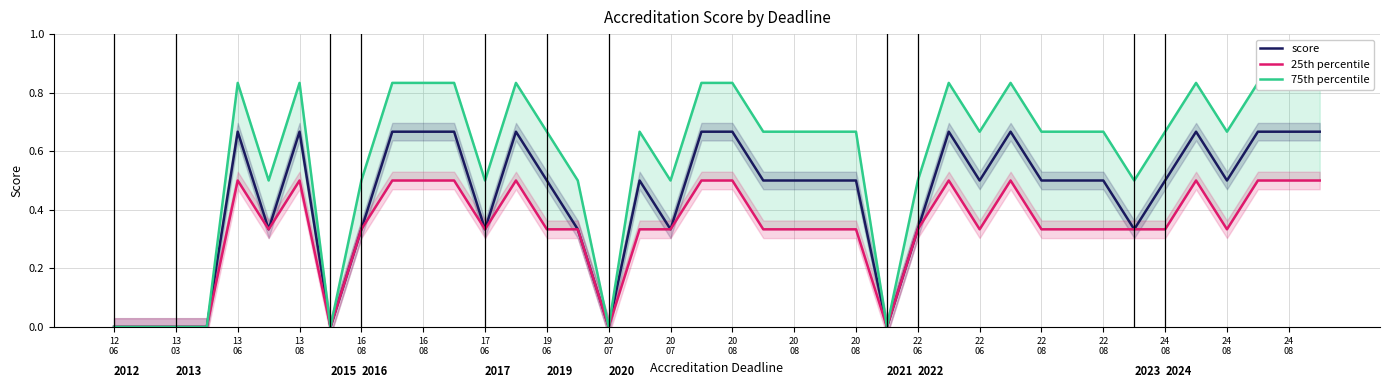

Rank the series by their maximum value, from highest to lowest.

75th percentile, score, 25th percentile